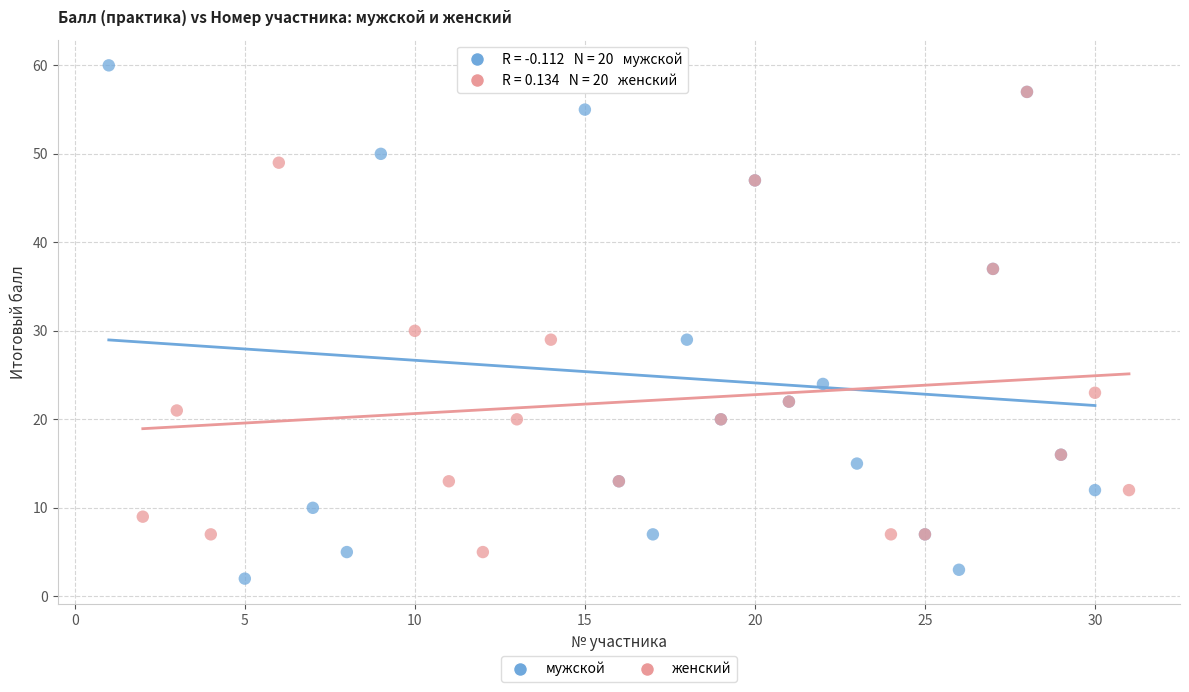

Which series reaches the minimum Y coordinate?

мужской